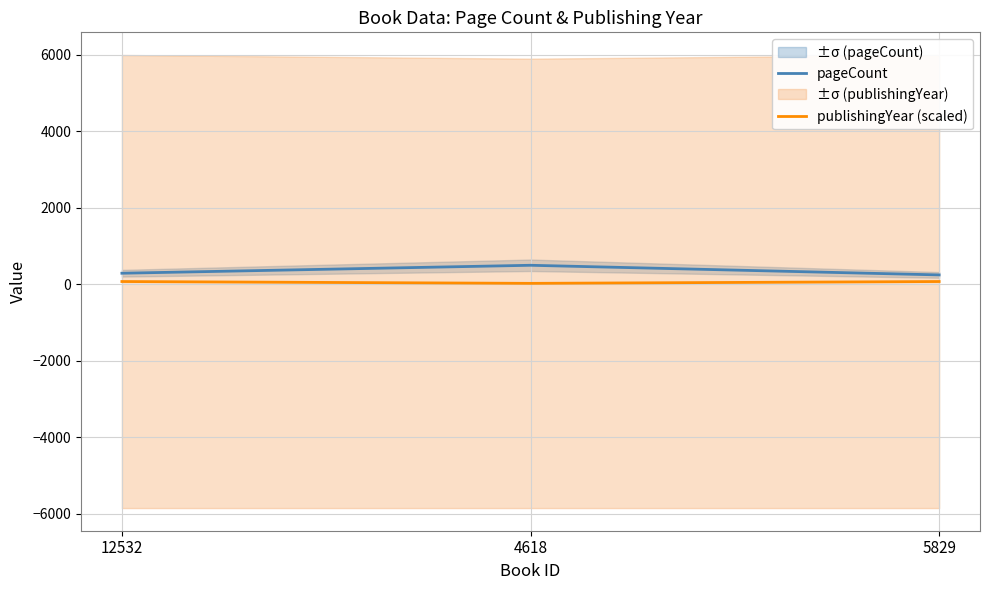

Reading left to right, what are all the values shown in this chart?

pageCount: 292	500	248
publishingYear (scaled): 75	27	75